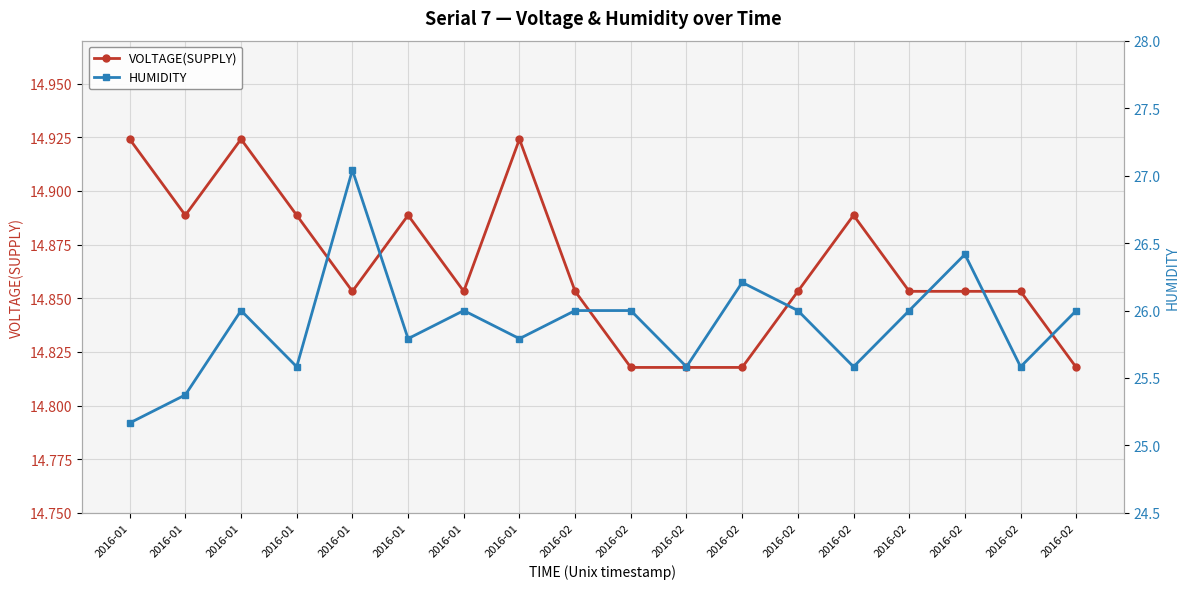

The VOLTAGE(SUPPLY) series shows 14.9 at 2016-02. True or false?

True